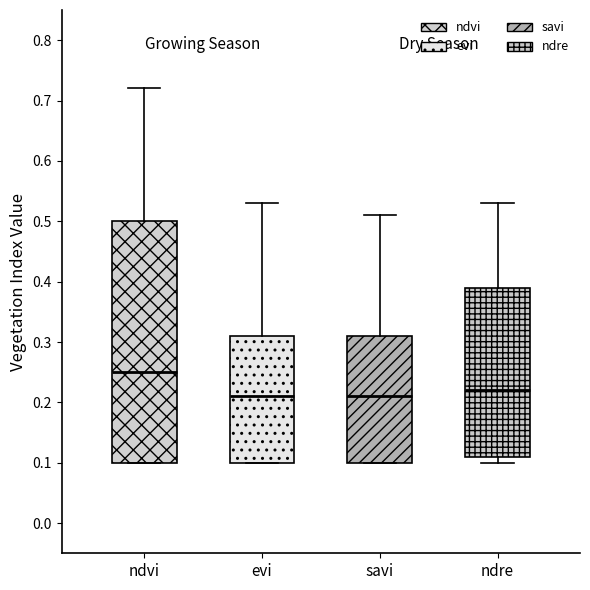

Reading left to right, transcribe this box plot: for each box, give where its median line is, the range the box spans, and where its two whiskers end, as read against the y-axis. The values are not printed on the chart, so give them approximately, as read against the axis.

ndvi: median 0.25, box 0.10 to 0.50, whiskers 0.10 to 0.72
evi: median 0.21, box 0.10 to 0.31, whiskers 0.10 to 0.53
savi: median 0.21, box 0.10 to 0.31, whiskers 0.10 to 0.51
ndre: median 0.22, box 0.11 to 0.39, whiskers 0.10 to 0.53